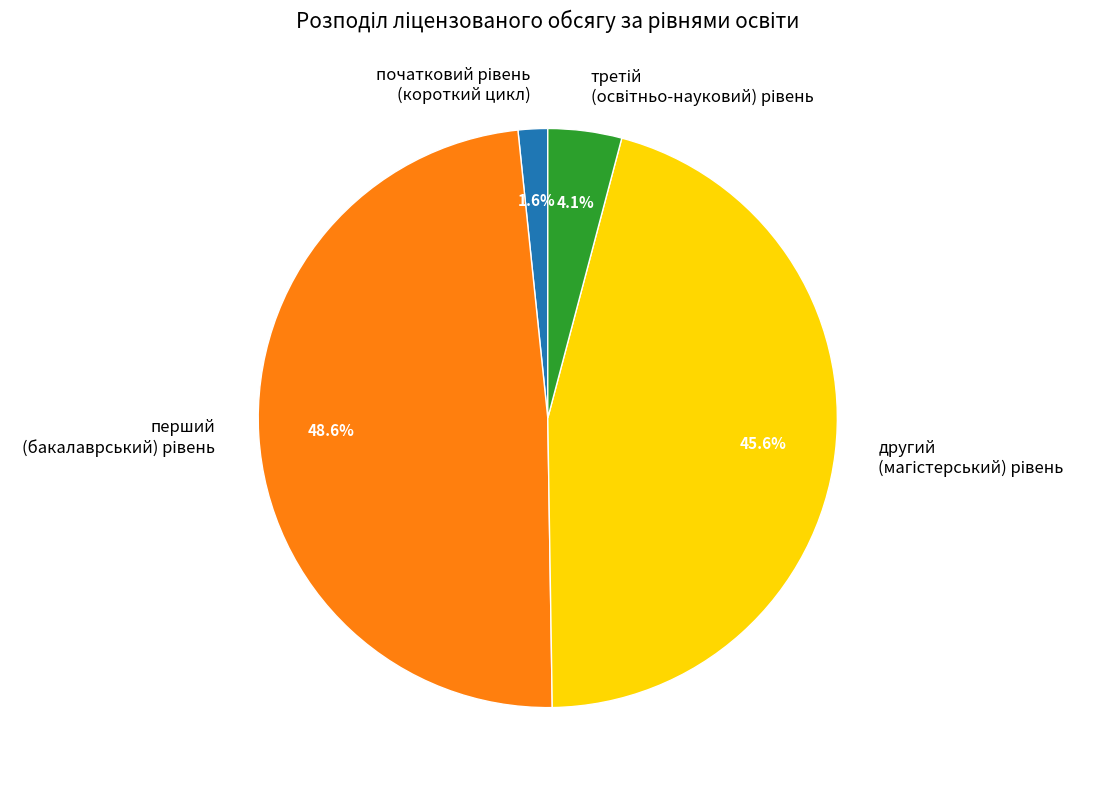

Is there a majority slice in this chart?

No